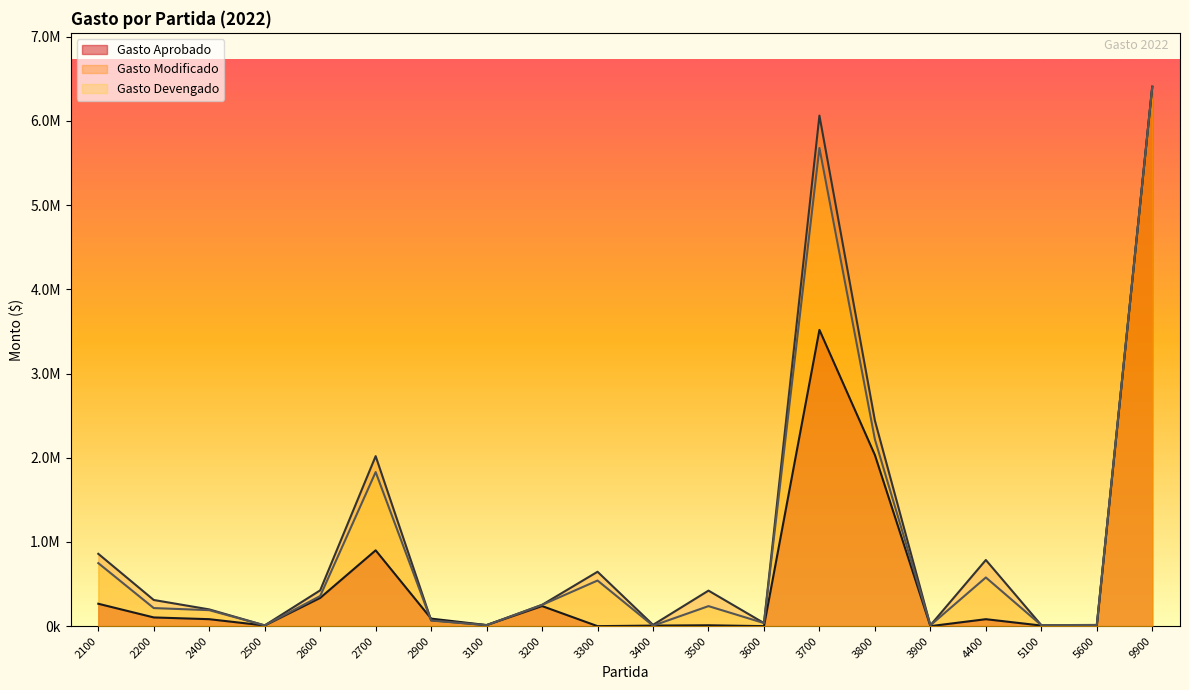

Where do Gasto Aprobado and Gasto Modificado first cross each other?

2700 and 2900